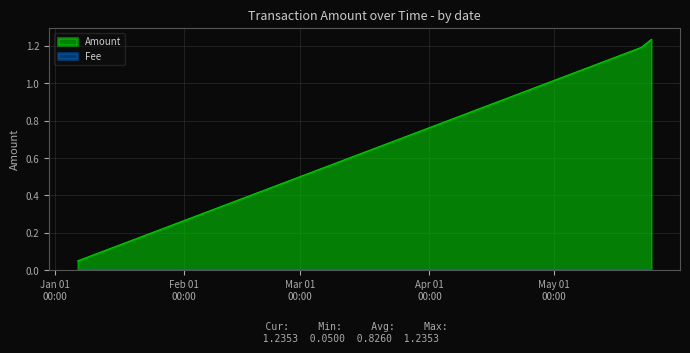

Which series has the largest total across all categories?

Amount